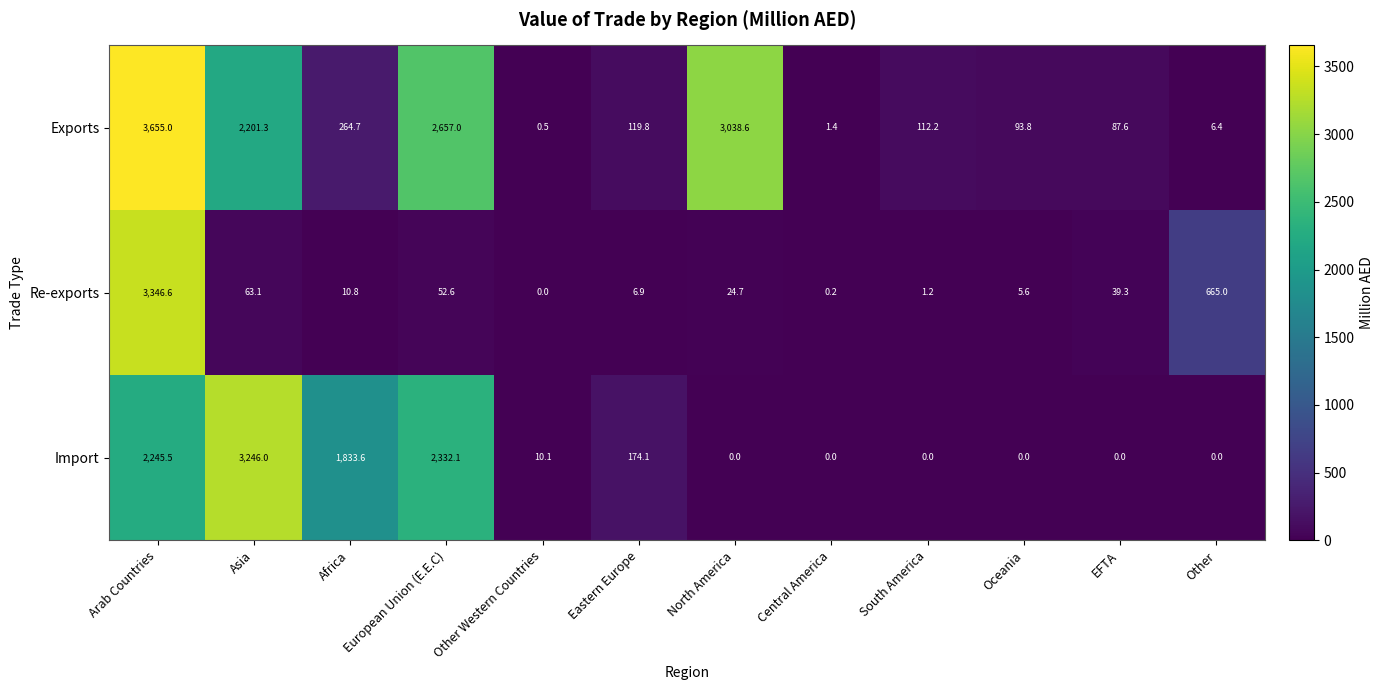

How many values in the Re-exports series are below 24?

6